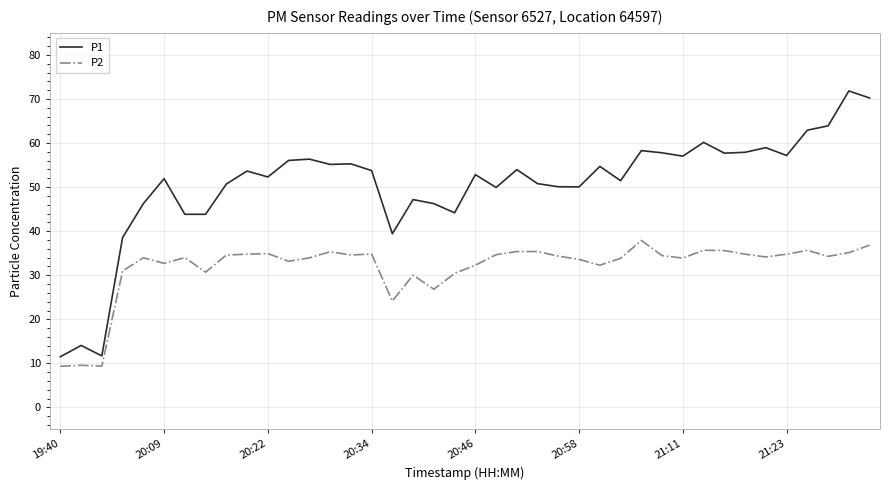

What is the difference between the maximum and minimum values in the P1 series?

60.3